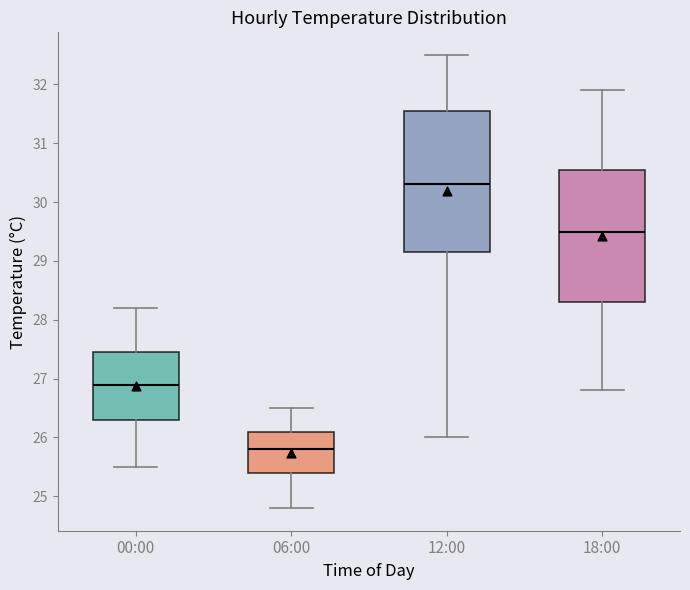

Reading left to right, read every box against the y-axis: the position of its median line, the range the box covers, and the ends of its whiskers. The values are not printed on the chart, so give them approximately, as read against the axis.

00:00: median 26.9, box 26.3 to 27.5, whiskers 25.5 to 28.2
06:00: median 25.8, box 25.4 to 26.1, whiskers 24.8 to 26.5
12:00: median 30.3, box 29.2 to 31.6, whiskers 26.0 to 32.5
18:00: median 29.5, box 28.3 to 30.6, whiskers 26.8 to 31.9